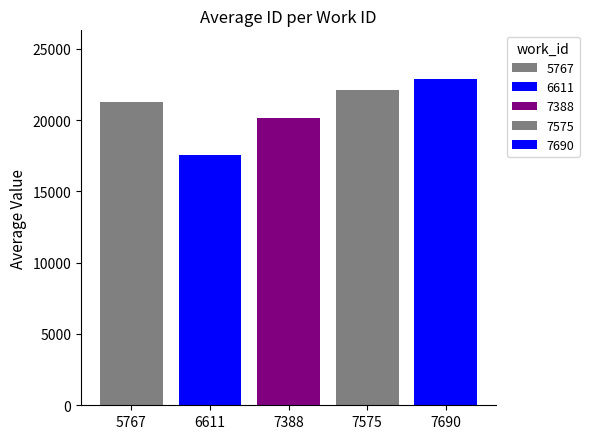

How many categories are shown in the chart?

1